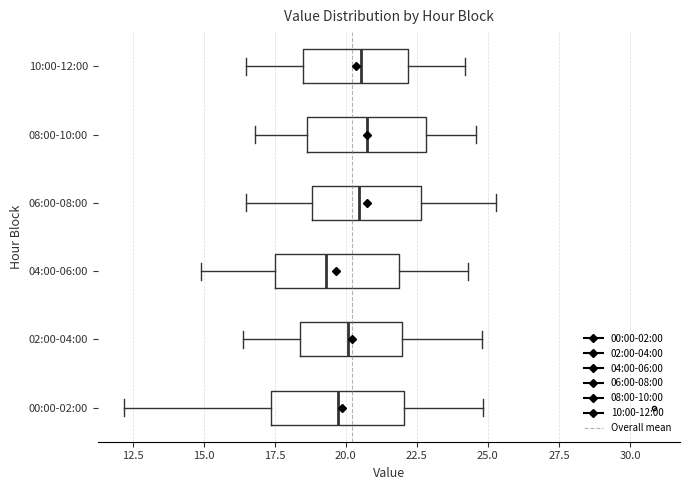

Reading bottom to top, transcribe this box plot: for each box, give where its median line is, the range the box spans, and where its two whiskers end, as read against the x-axis. The values are not printed on the chart, so give them approximately, as read against the axis.

00:00-02:00: median 19.5, box 17.5 to 22.0, whiskers 12.0 to 25.0
02:00-04:00: median 20.0, box 18.5 to 22.0, whiskers 16.5 to 25.0
04:00-06:00: median 19.5, box 17.5 to 22.0, whiskers 15.0 to 24.5
06:00-08:00: median 20.5, box 19.0 to 22.5, whiskers 16.5 to 25.5
08:00-10:00: median 21.0, box 18.5 to 23.0, whiskers 17.0 to 24.5
10:00-12:00: median 20.5, box 18.5 to 22.0, whiskers 16.5 to 24.0